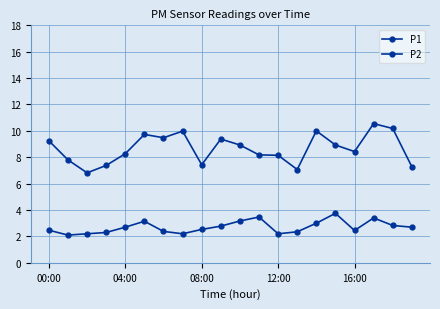

How many lines are shown in the chart?

2